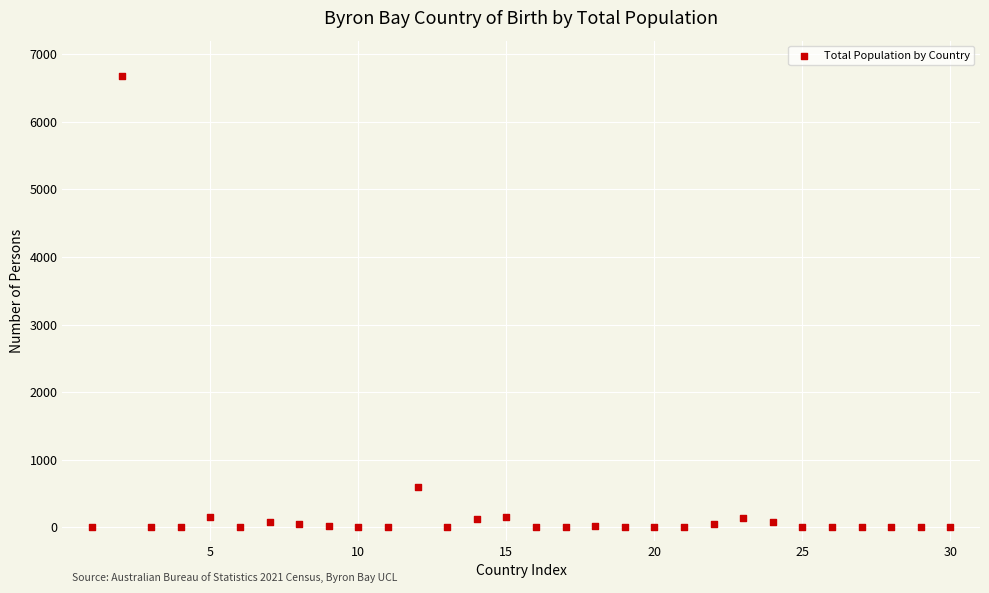

What is the range of X values (max minus min)?

29